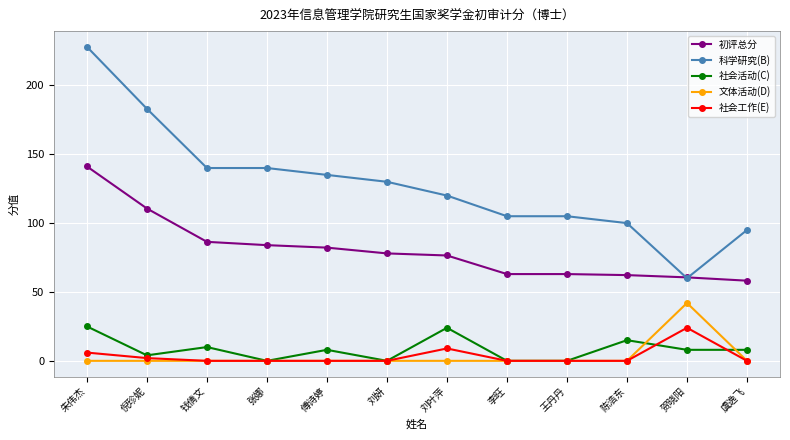

Which category has the highest value across all series?

朱伟杰